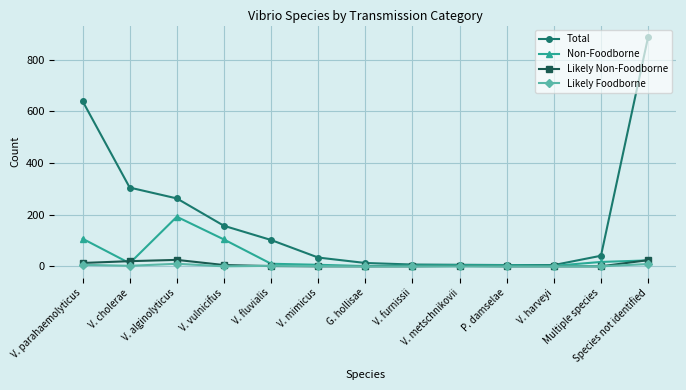

The value of Total at V. cholerae is 305. True or false?

True